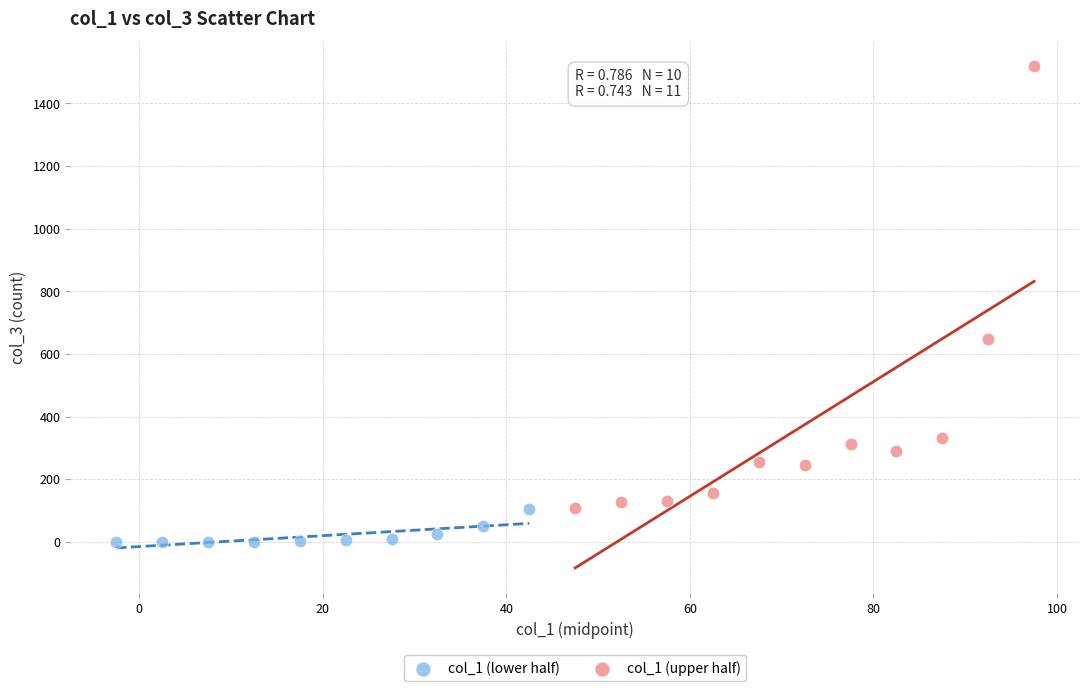

Which series has the largest Y range (max minus min)?

col_1 (upper half)